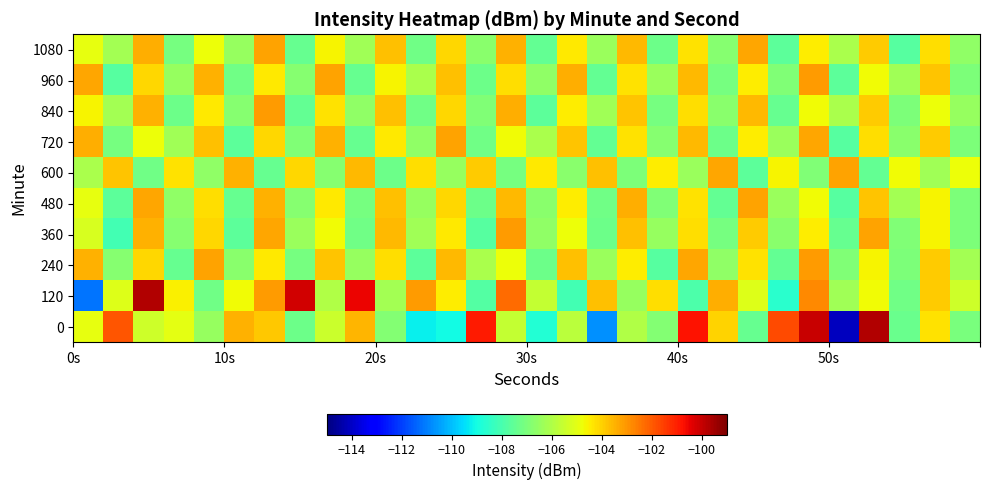

What is the smallest value displayed?

-114.1